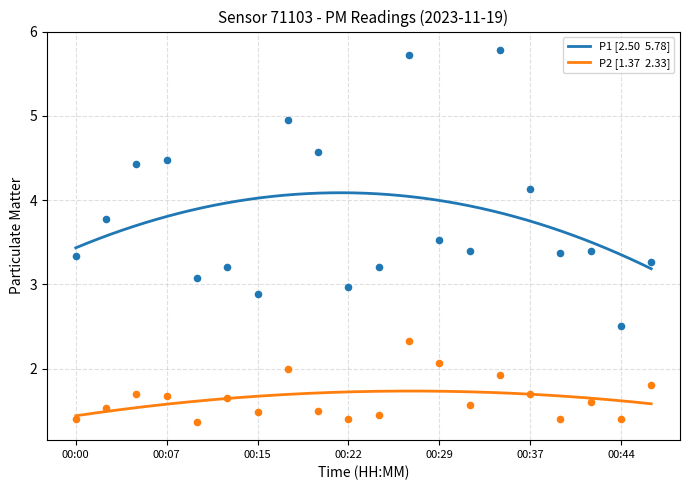

Which series has the largest Y range (max minus min)?

P1